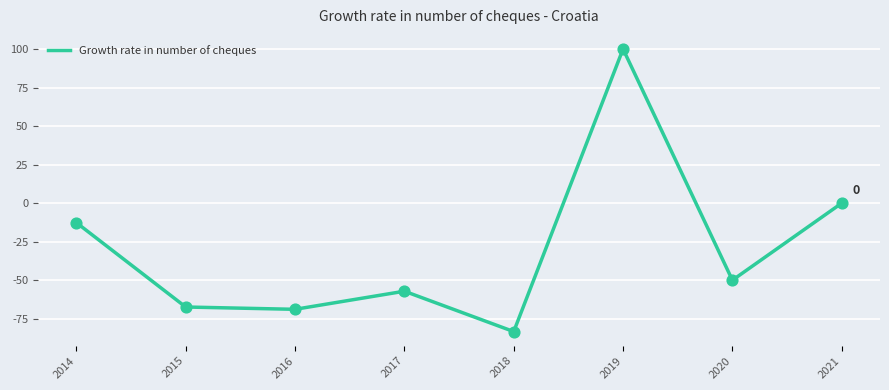

What is the change in value from 2015 to 2021?

+67.4